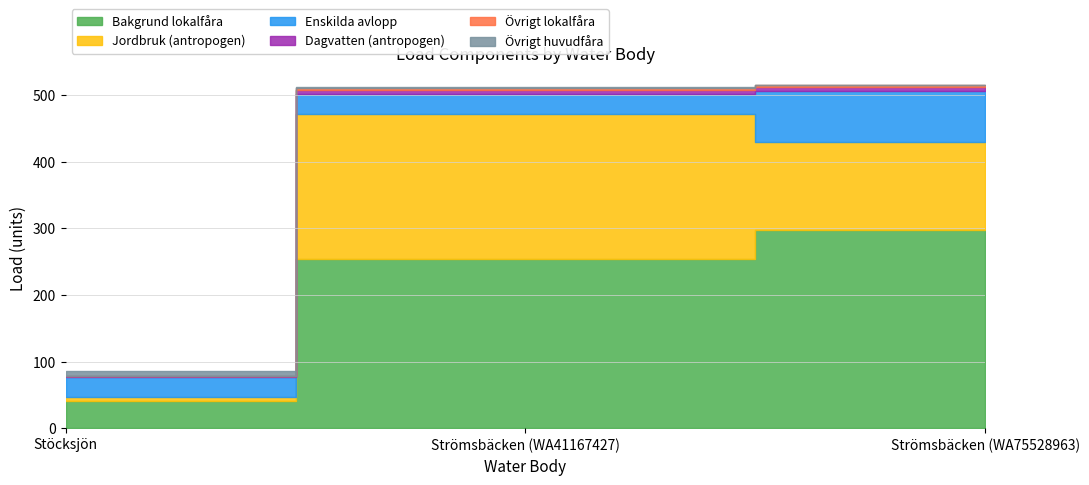

Which series has the largest total across all categories?

Bakgrund lokalfåra